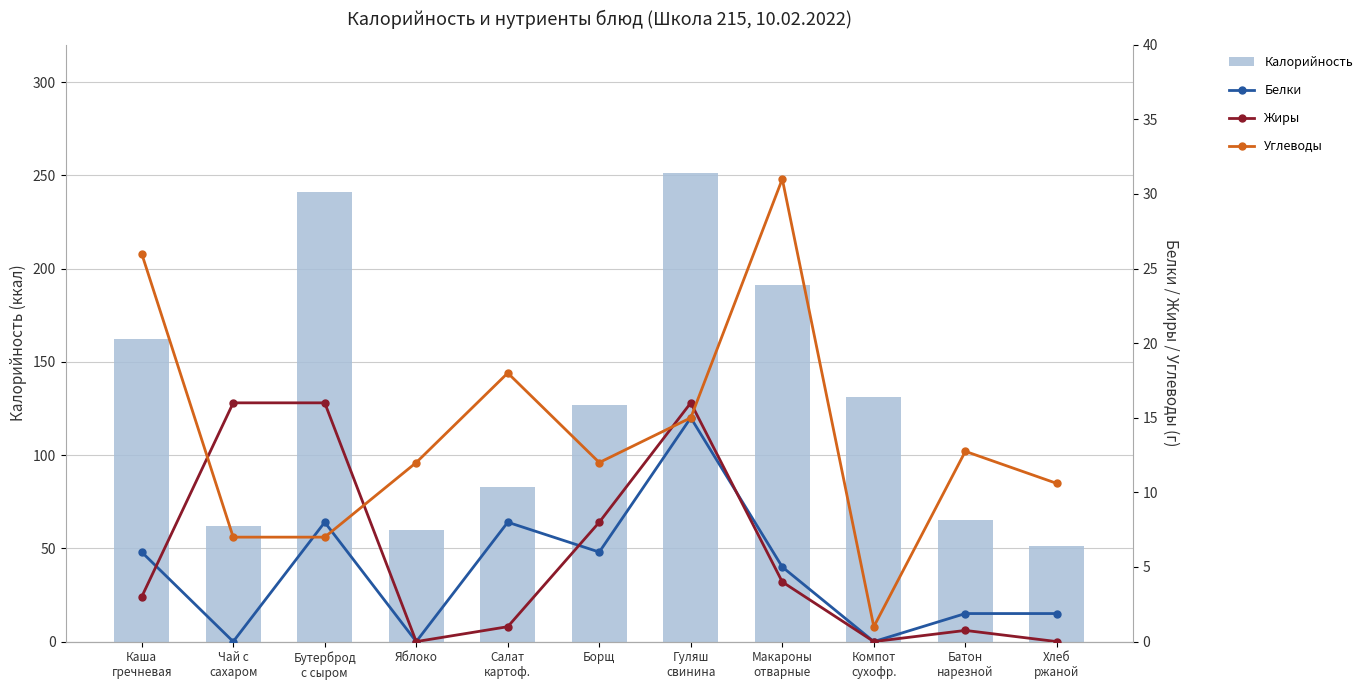

True or false: Жиры has a value of 23.1 at Чай с
сахаром.

False